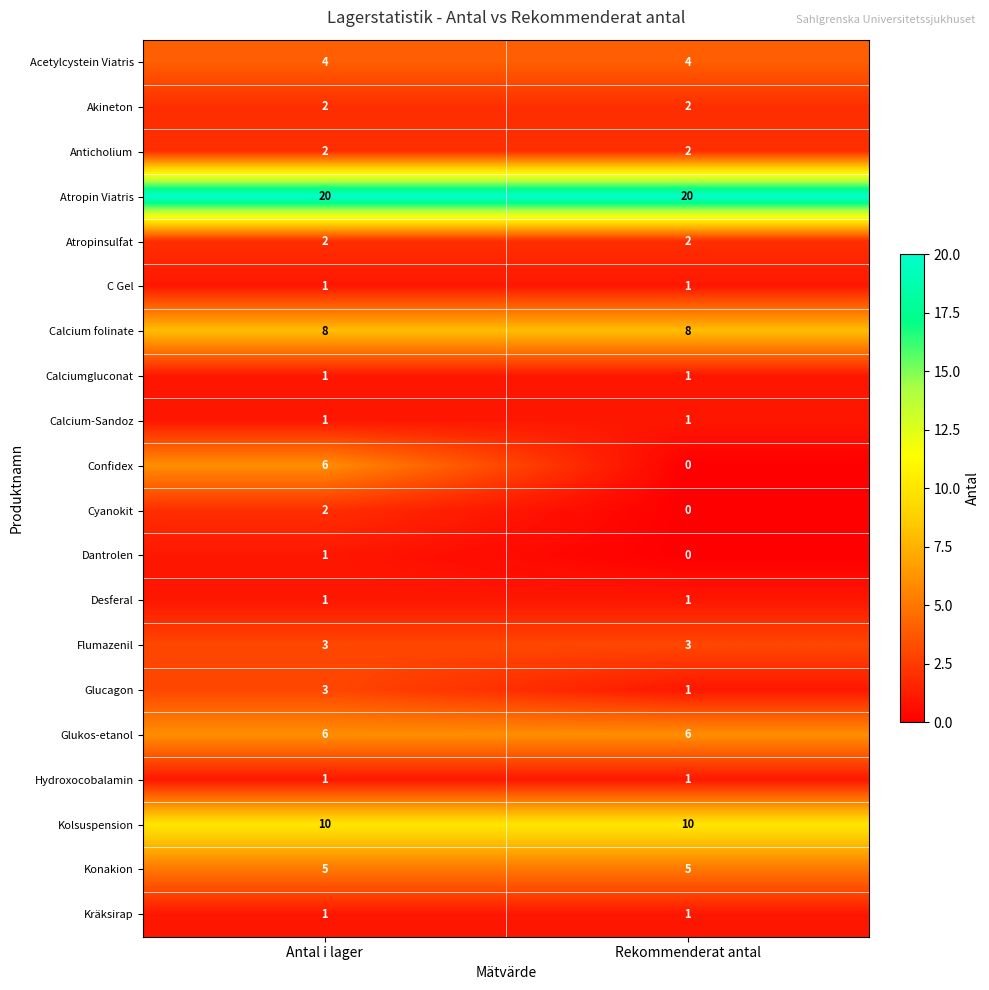

What is the spread (max minus min) of values at Antal i lager?

19